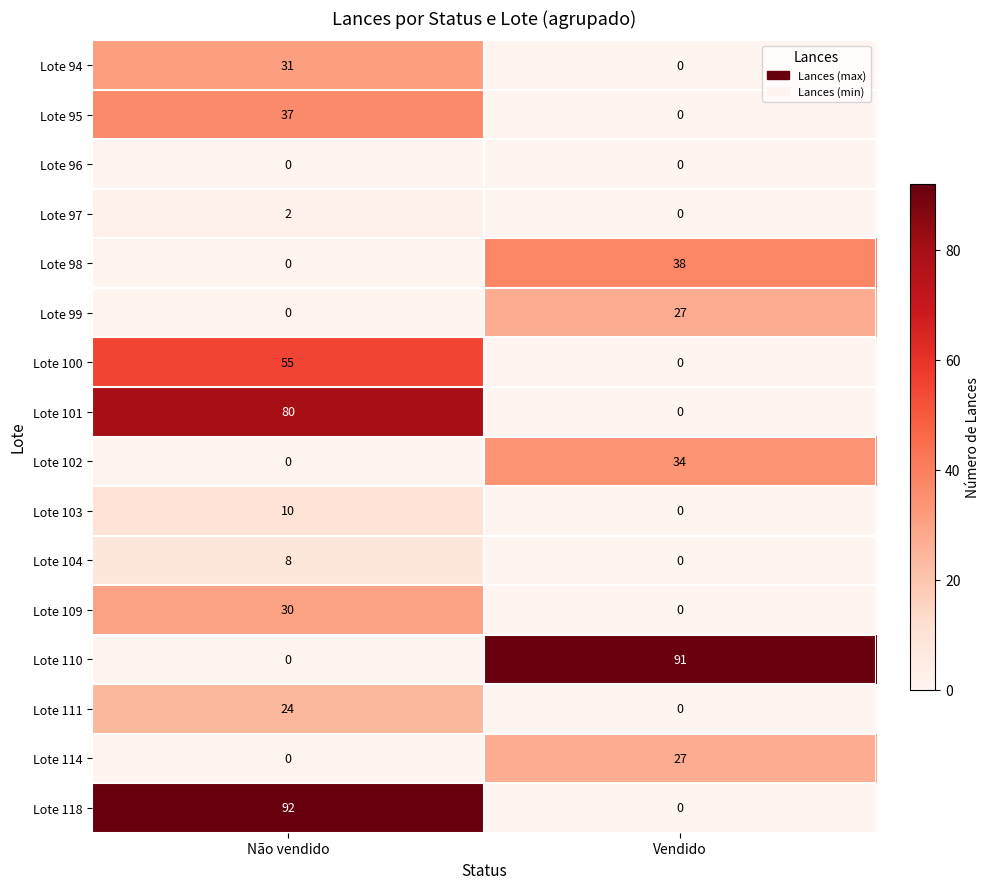

Which series has the widest spread of values?

Lote 118